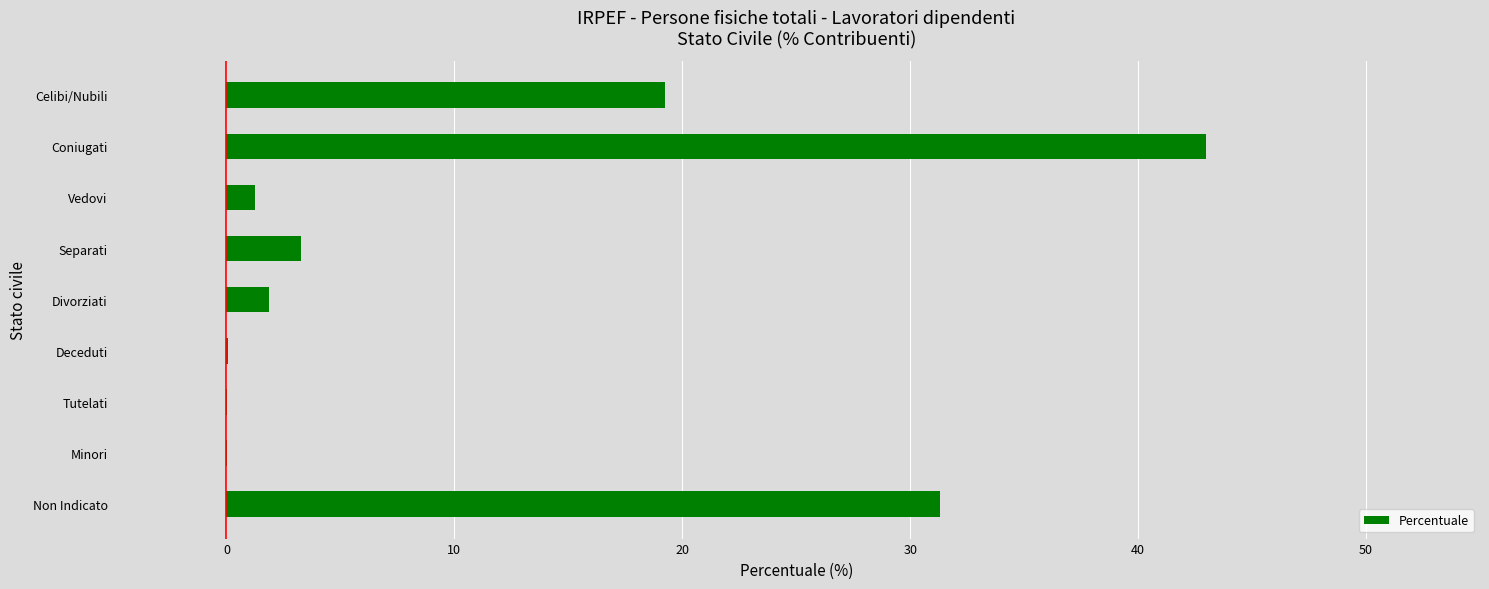

The chart shows a value of 1.4 at Separati. True or false?

False